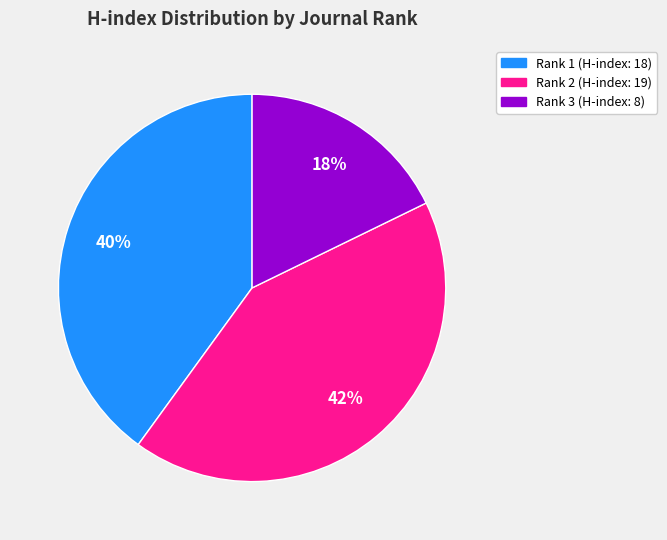

To the nearest percent, what is the average slice percentage?

33%